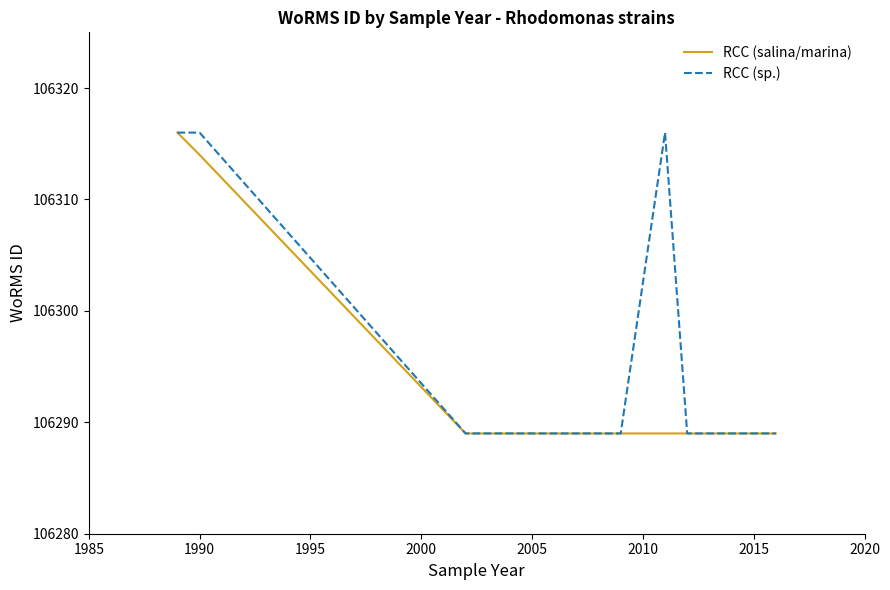

Which series has the largest total across all categories?

RCC (sp.)